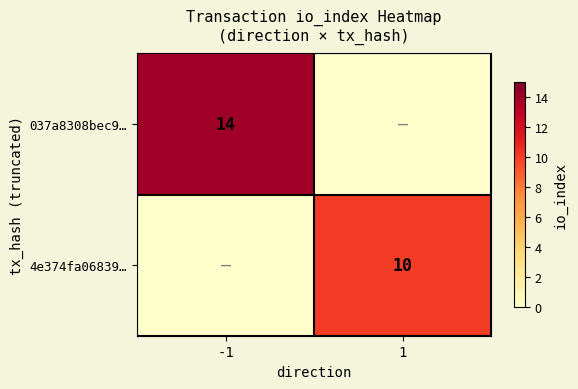

The value of 037a8308bec9… at -1 is 4. True or false?

False